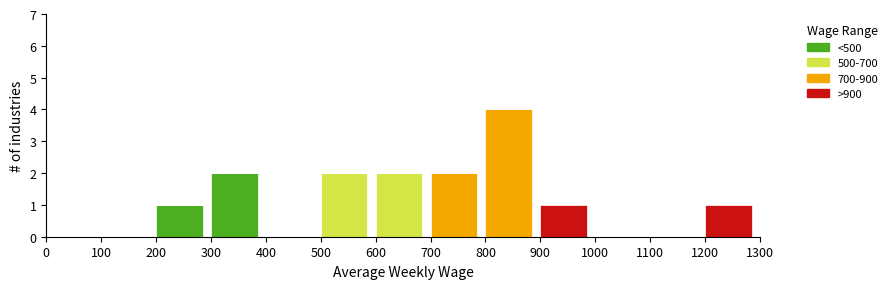

True or false: <500 has a value of 3 at 300.

False